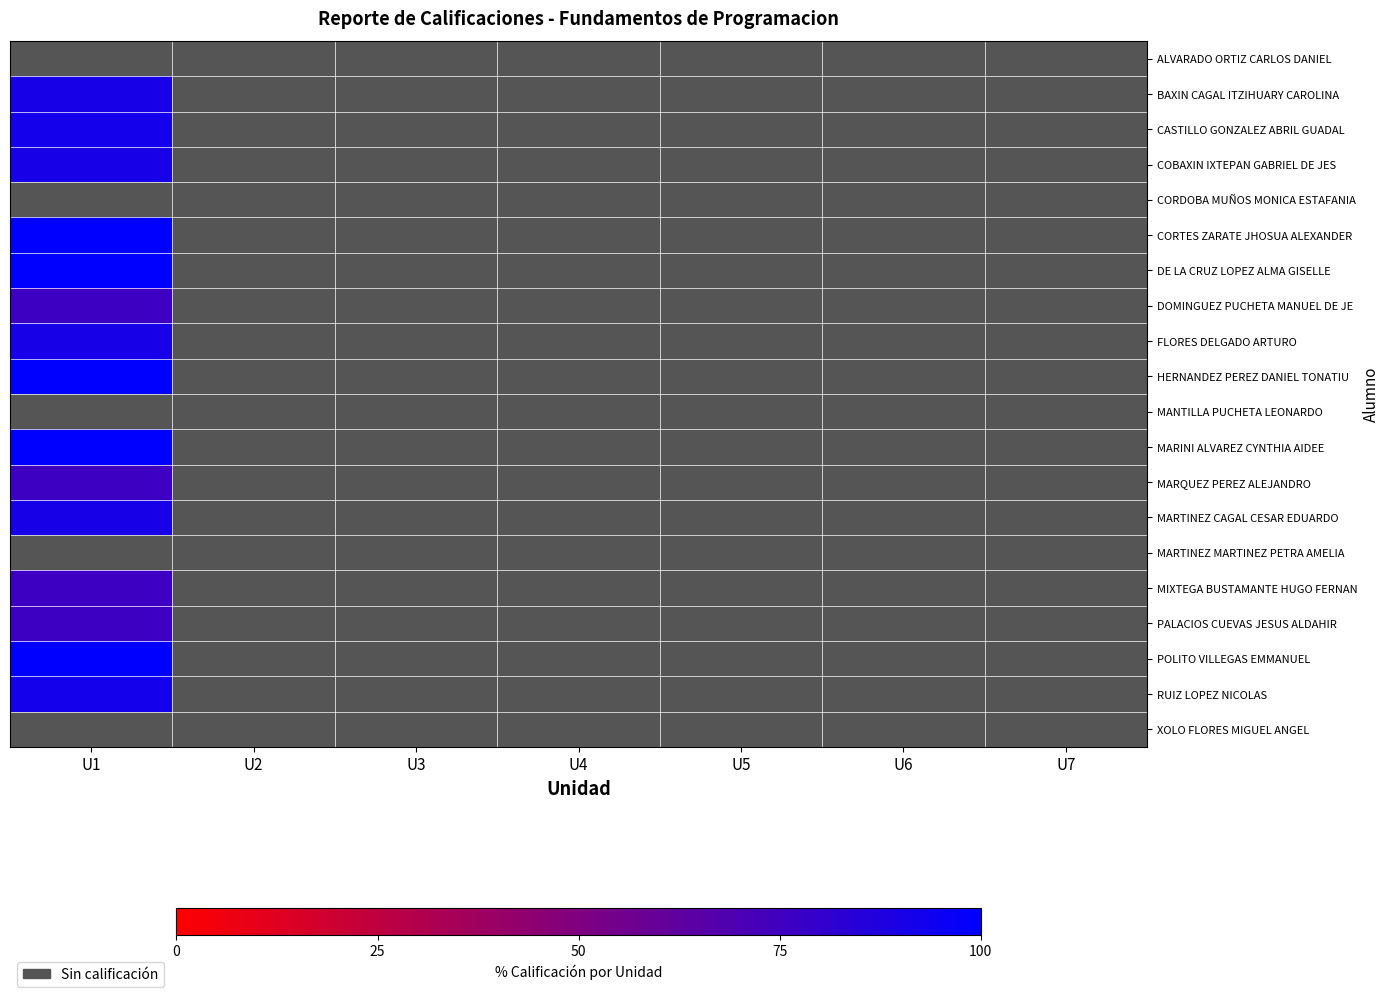

List the labels in order of MANTILLA PUCHETA LEONARDO value, largest first.

U1, U2, U3, U4, U5, U6, U7